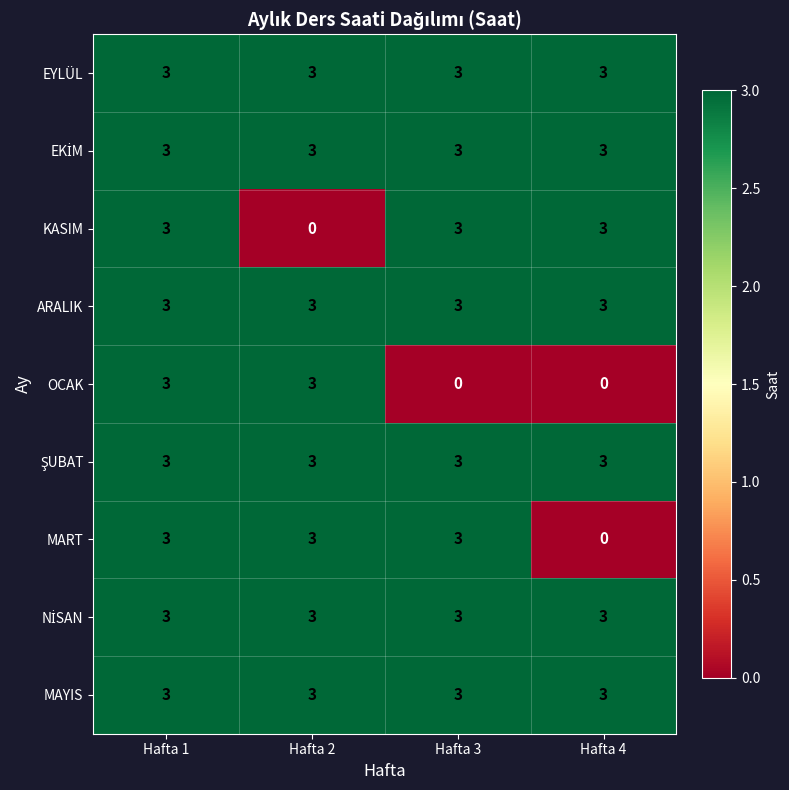

The OCAK series shows 0 at Hafta 4. True or false?

True